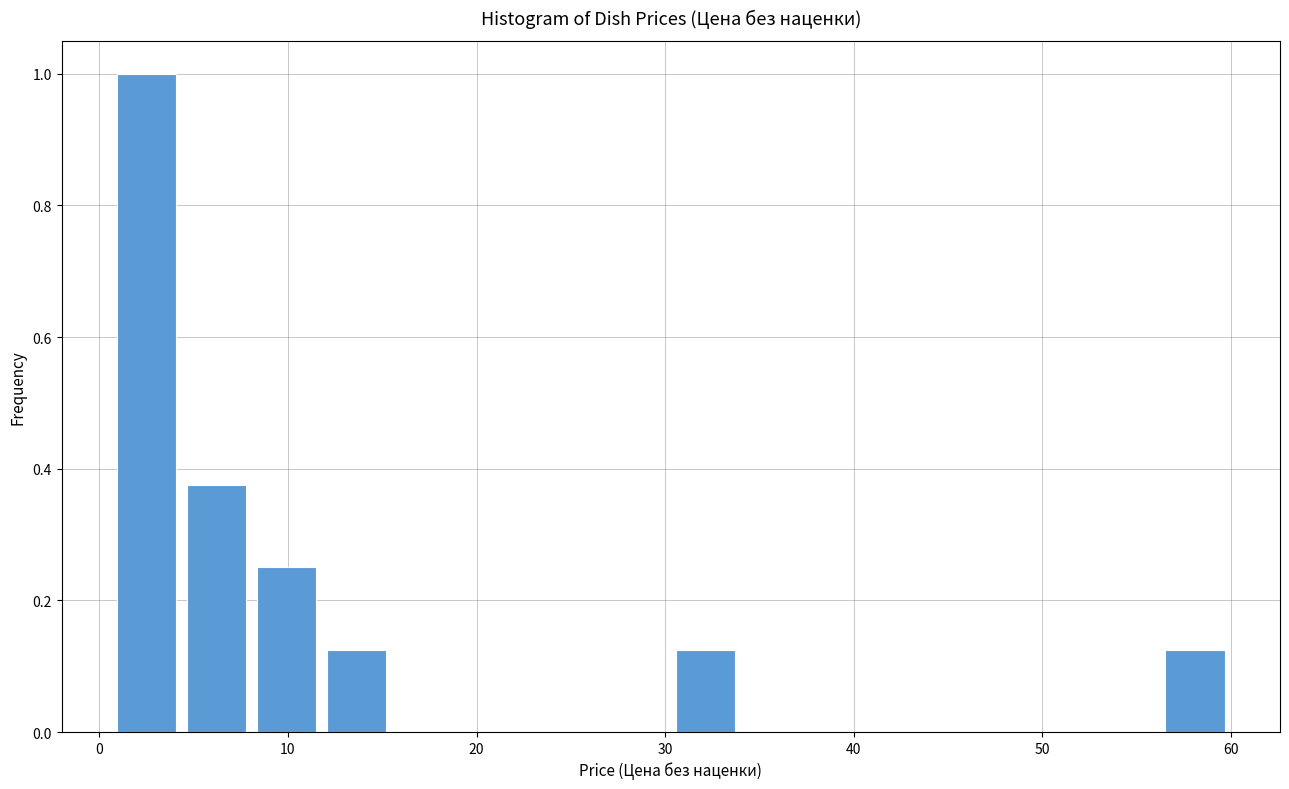

Around what value on the x-axis is the tallest bar? Give the approximate position of its centre, as read against the axis.

3